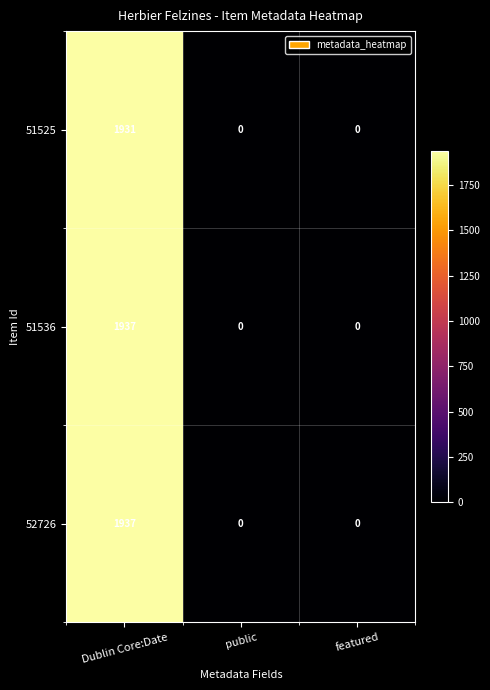

At which category is the sum across all series the highest?

Dublin Core:Date